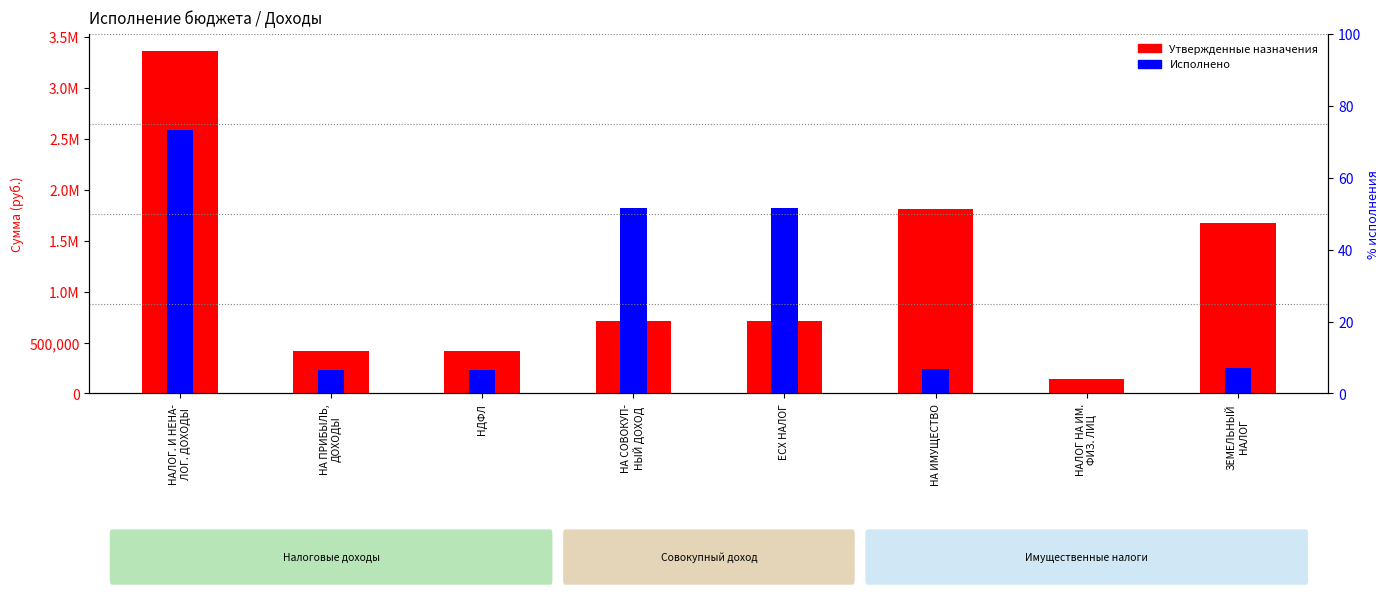

Which series has the largest total across all categories?

Утвержденные назначения